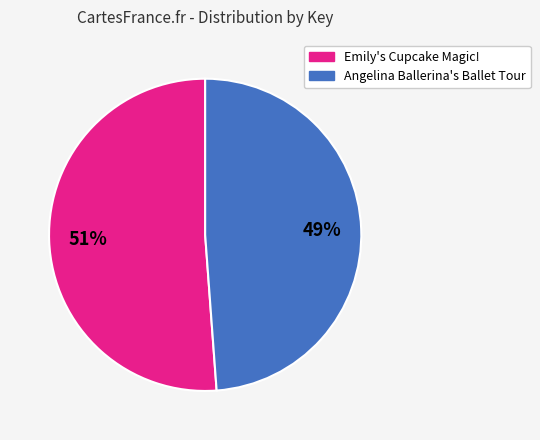

Is the sum of Emily's Cupcake Magic! and Angelina Ballerina's Ballet Tour greater than half?

Yes